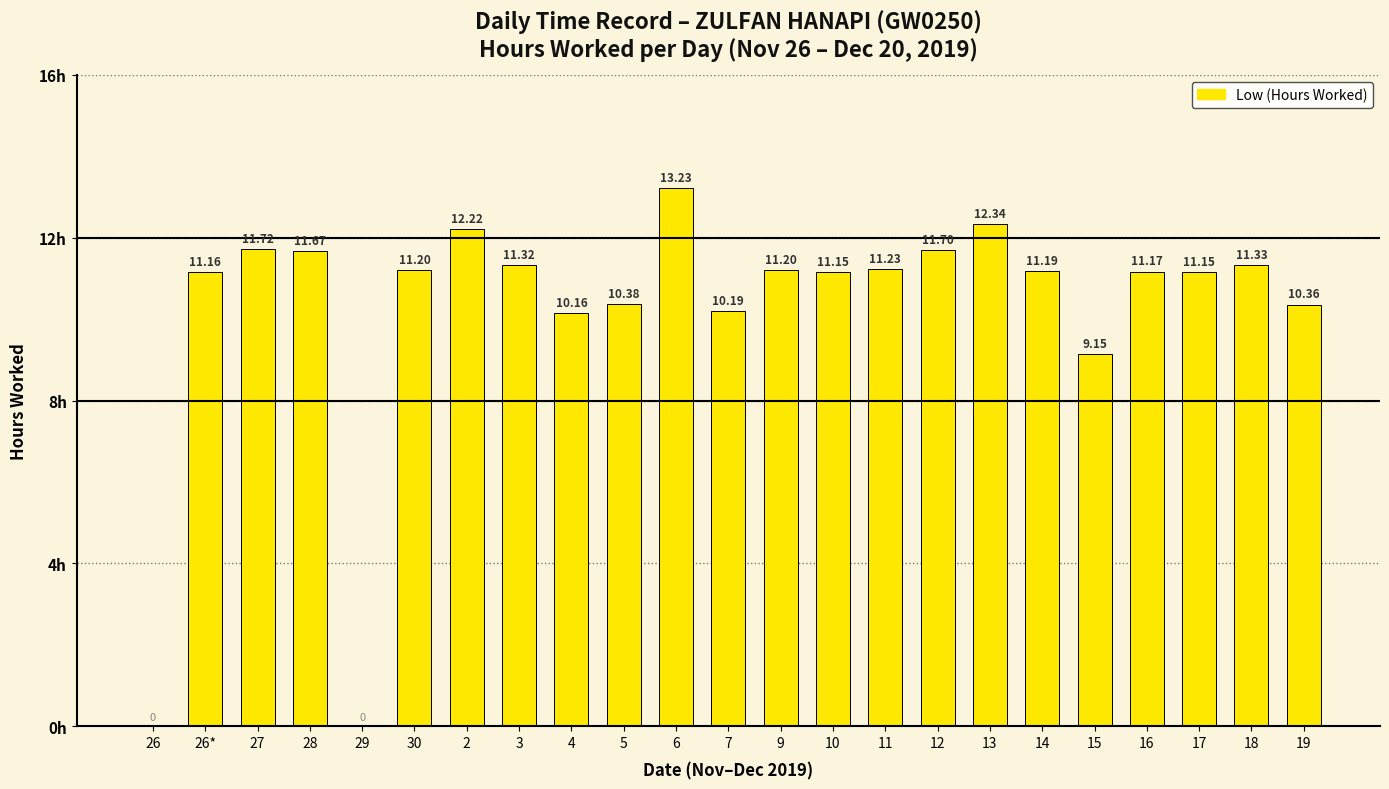

The value at 11 is 4.6. True or false?

False